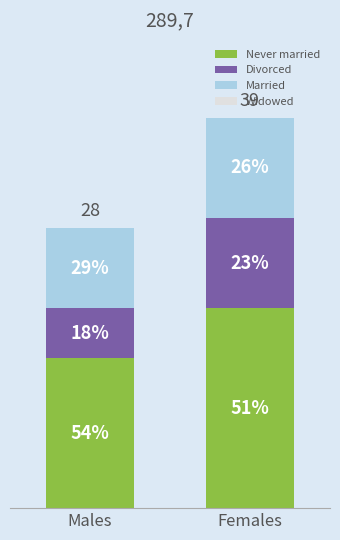

Which series has the widest spread of values?

Never married